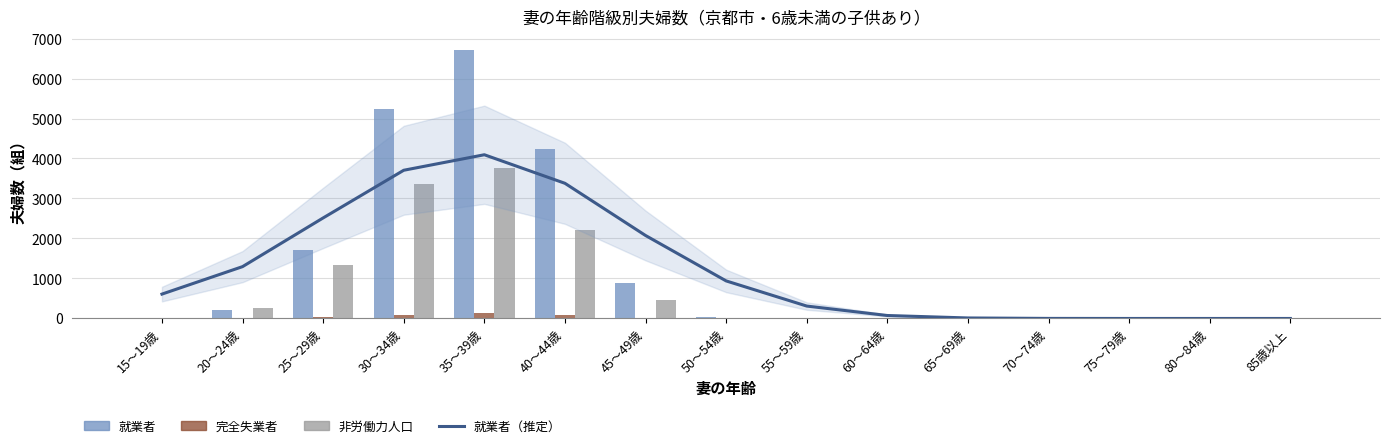

What is the difference between the maximum and minimum values in the 就業者 series?

6718.0